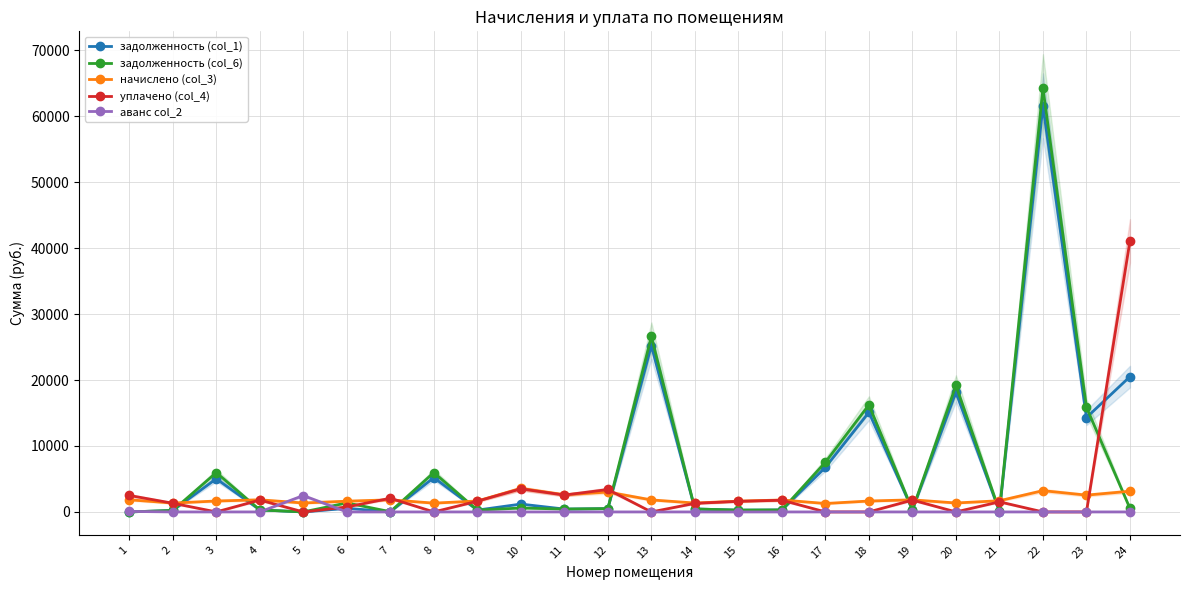

Is the value of задолженность (col_1) at 17 greater than the value of начислено (col_3) at 6?

Yes